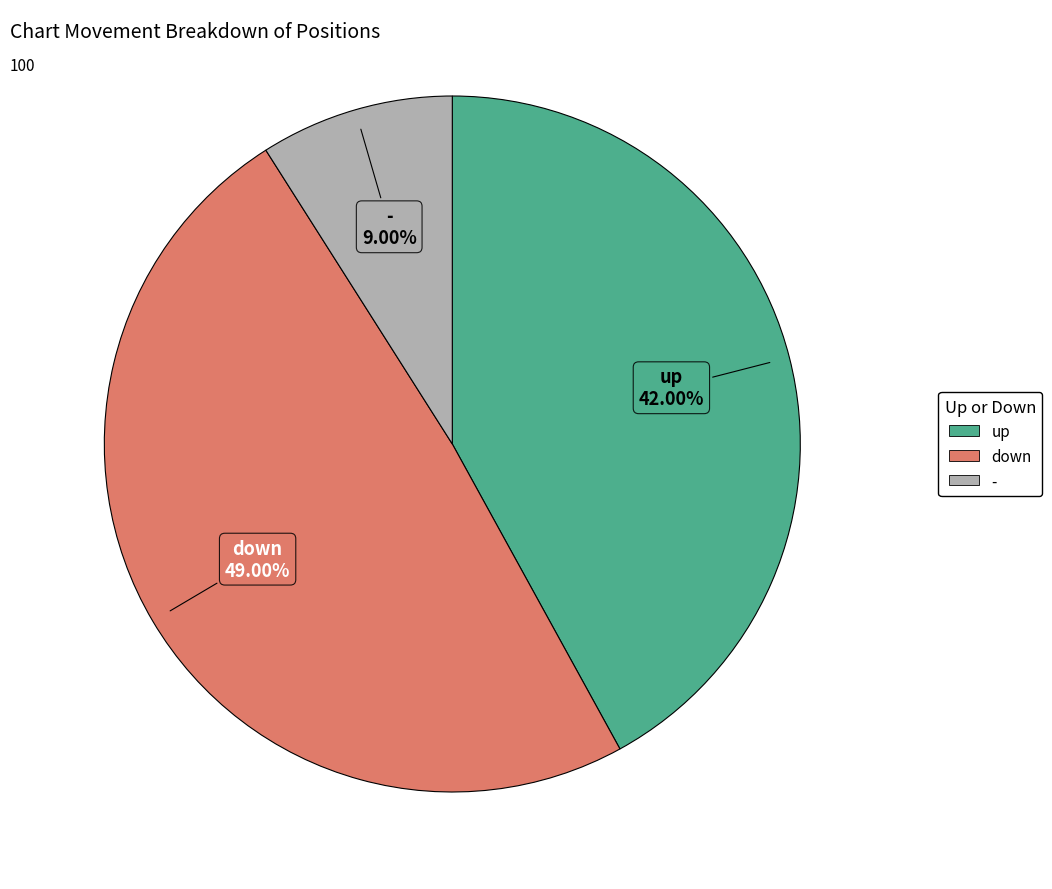

To the nearest percent, what portion does down represent?

49%